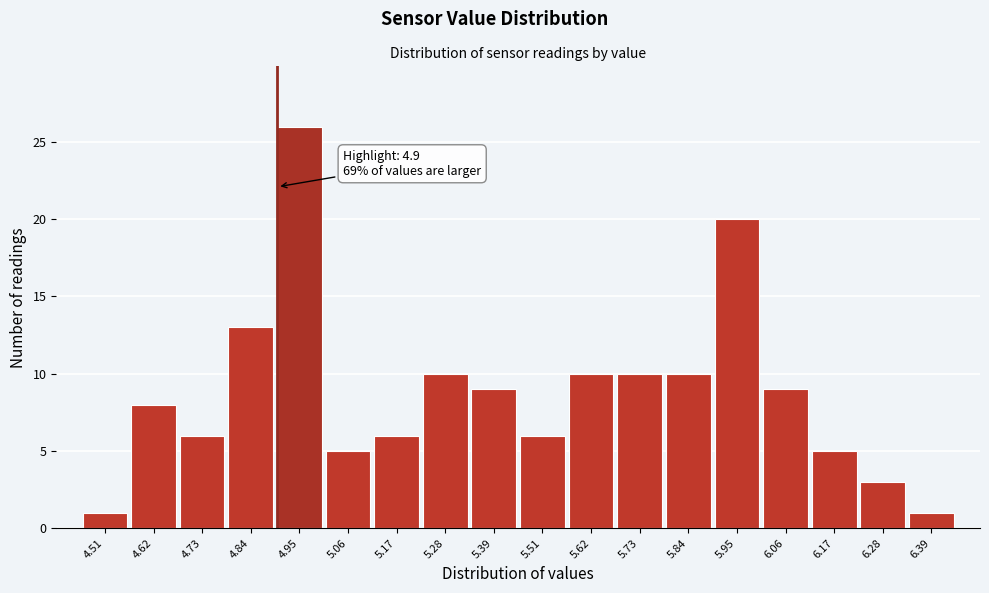

Which range on the x-axis has the tallest bar?

4.90 to 5.00